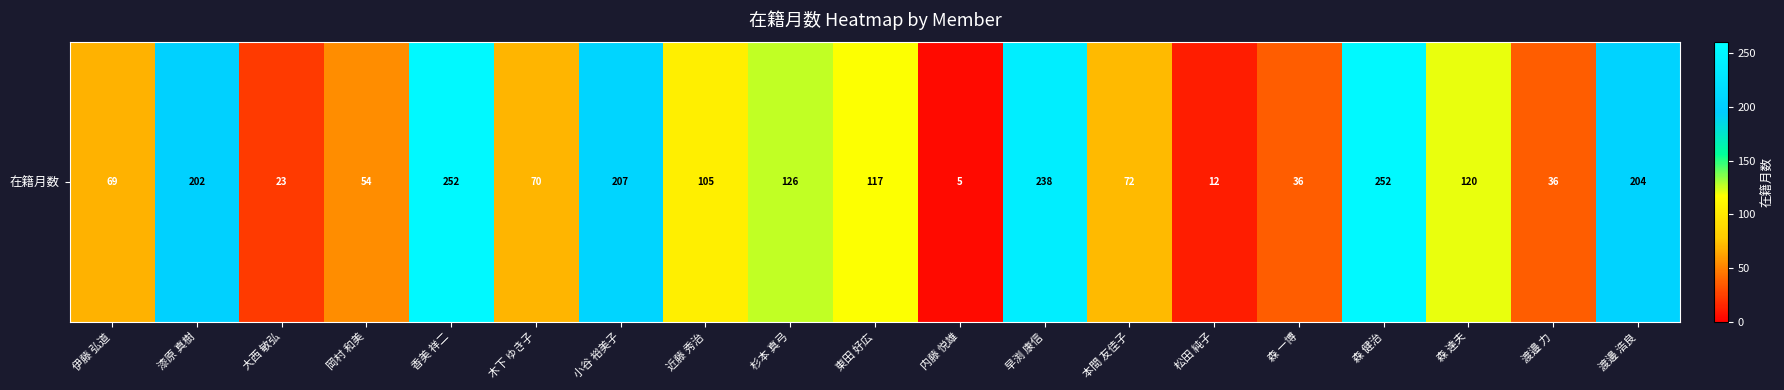

Reading left to right, what are all the values shown in this chart?

伊藤 弘道=69	漆原 真樹=202	大西 敏弘=23	岡村 和美=54	香美 祥二=252	木下 ゆき子=70	小谷 裕美子=207	近藤 秀治=105	杉本 真弓=126	東田 好広=117	内藤 悦雄=5	早渕 康信=238	本間 友佳子=72	松田 純子=12	森 一博=36	森 健治=252	森 達夫=120	渡邉 力=36	渡邊 浩良=204